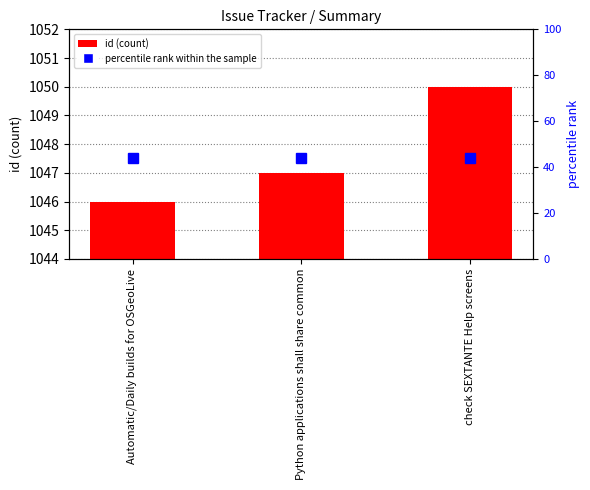

Is it true that id equals 1641 at check SEXTANTE Help screens?

False